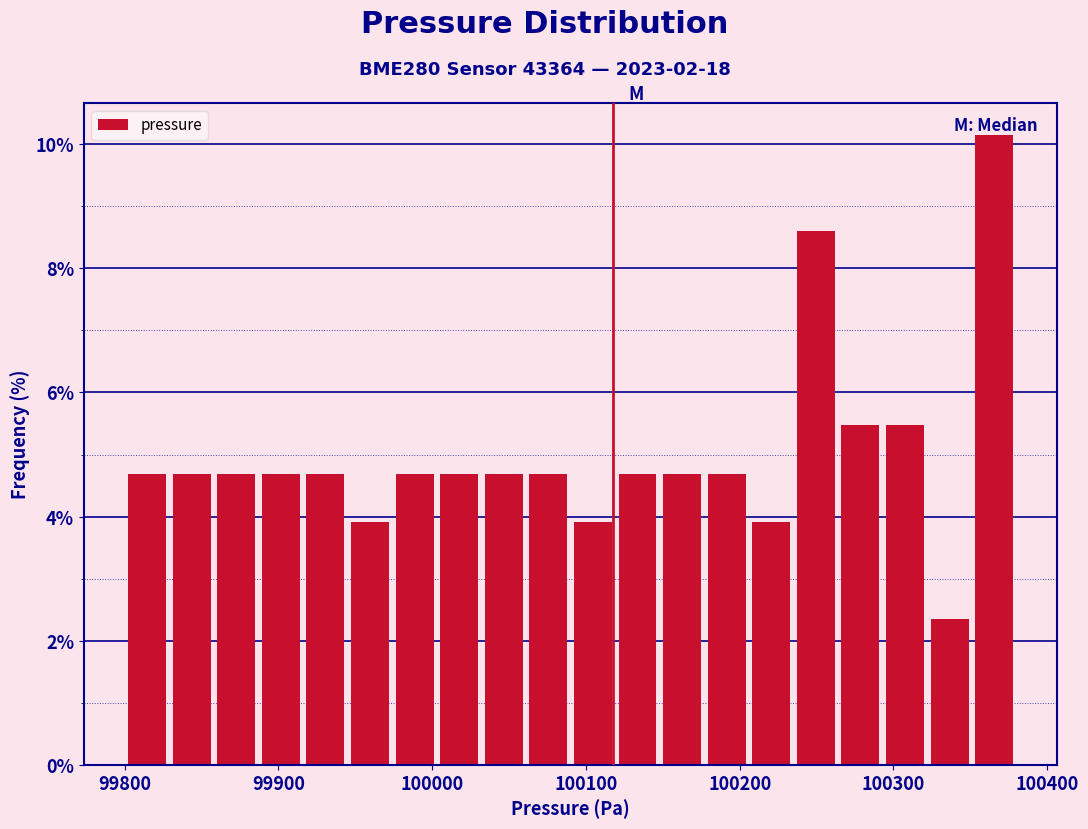

Around what value on the x-axis is the tallest bar? Give the approximate position of its centre, as read against the axis.

100370